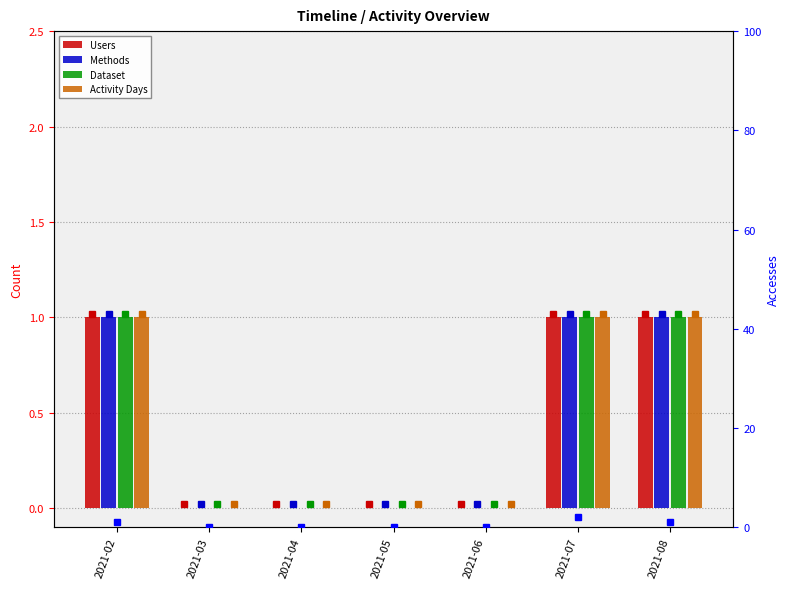

What is the difference between the Accesses values at 2021-02 and 2021-04?

1